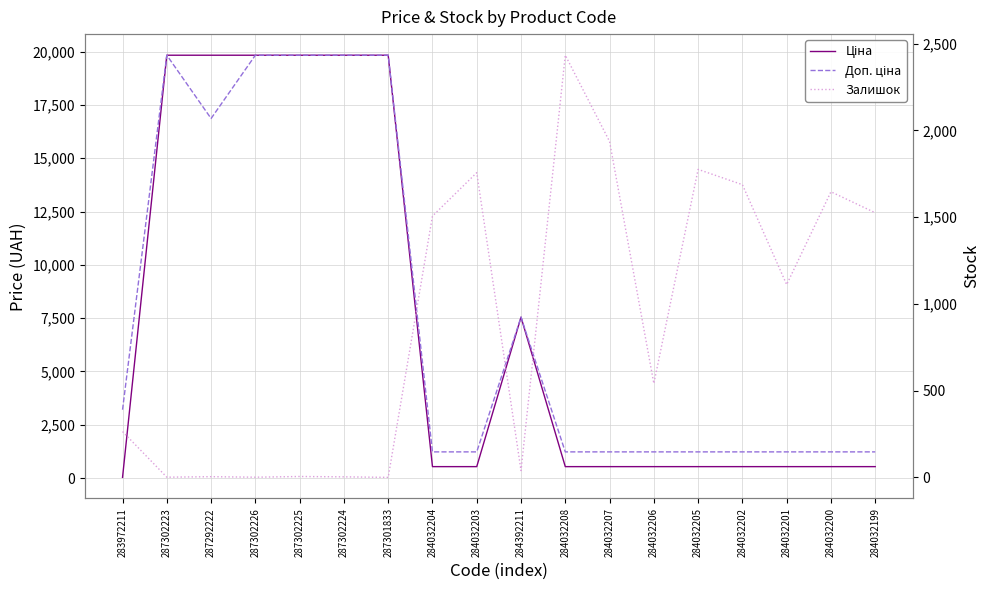

At which category is the sum across all series the highest?

287302225